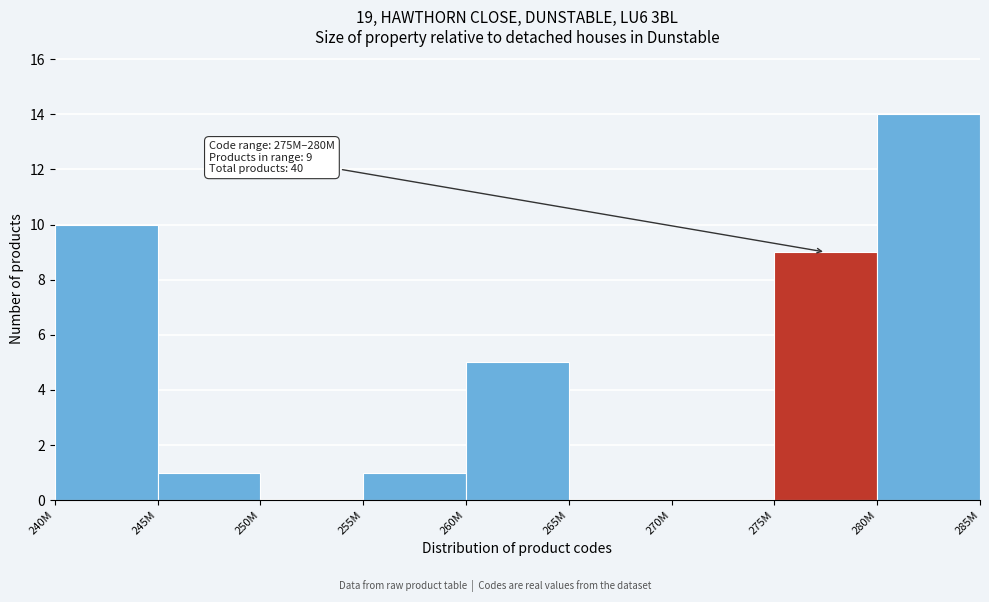

Reading right to left, list all the values displayed in this chart.

280M=14	275M=9	270M=0	265M=0	260M=5	255M=1	250M=0	245M=1	240M=10